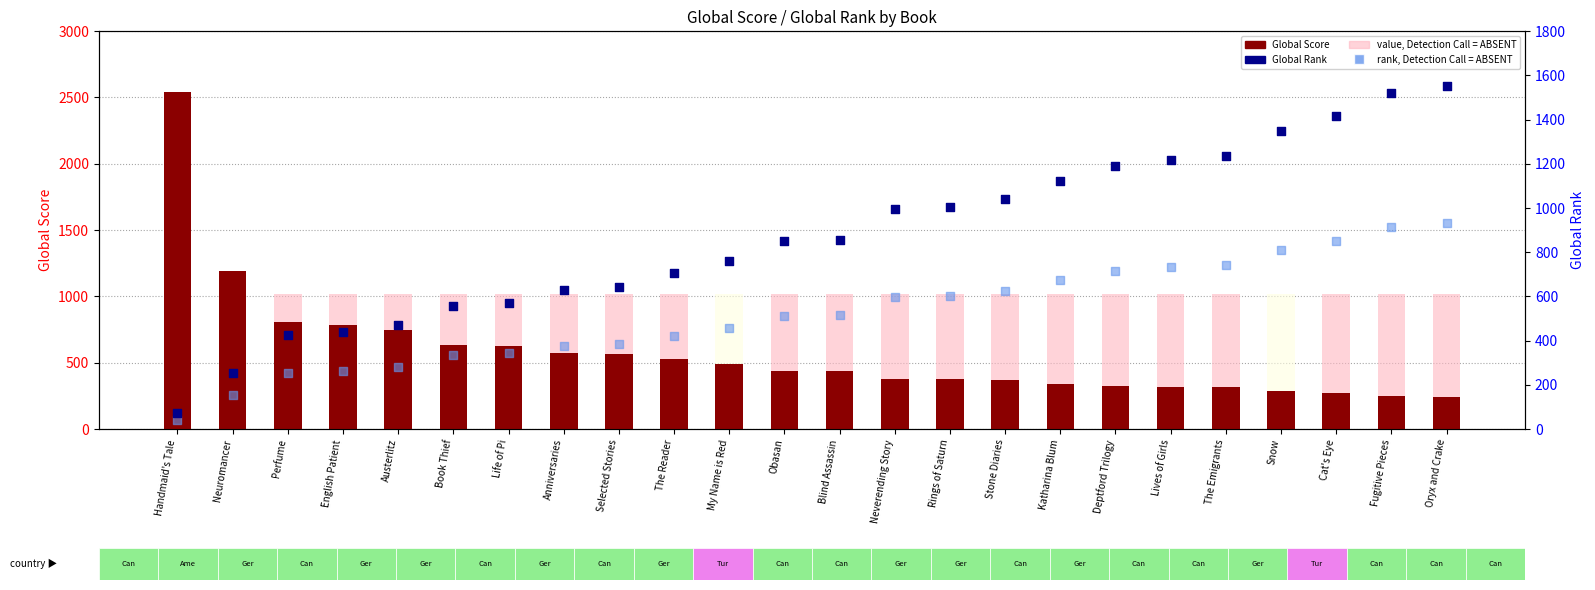

What is the total value across all series at Neuromancer?

2612.6